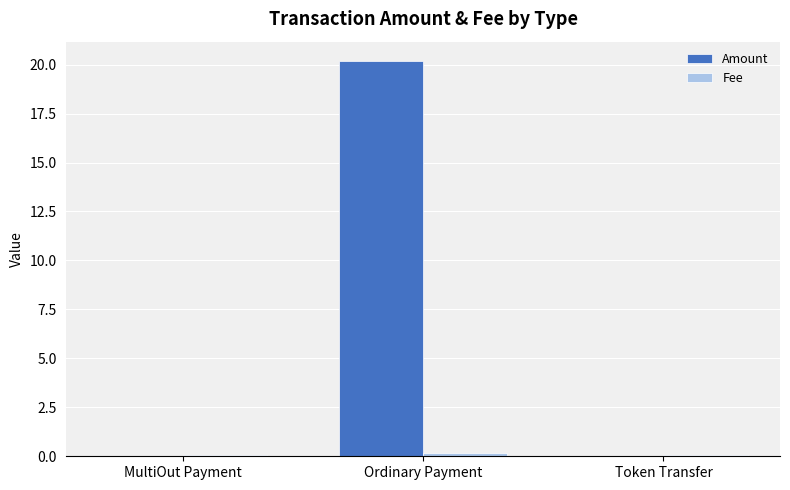

Which series has the largest total across all categories?

Amount